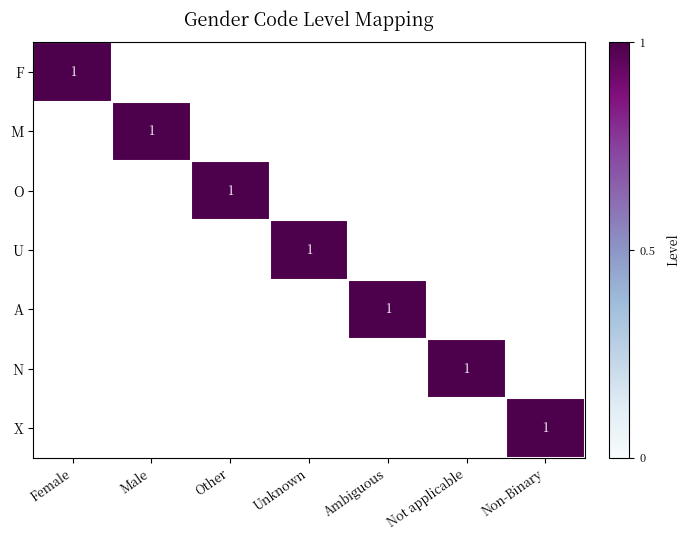

What is the spread (max minus min) of values at Female?

1